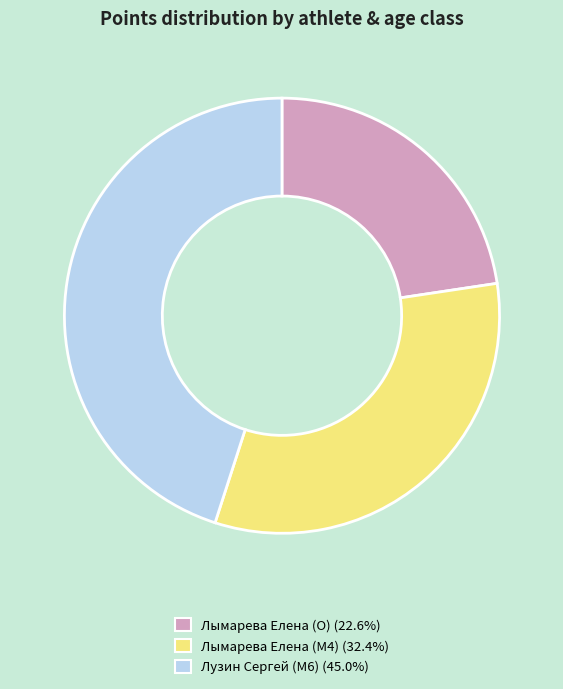

Rank the categories by value from highest to lowest.

Лузин Сергей (M6), Лымарева Елена (M4), Лымарева Елена (O)